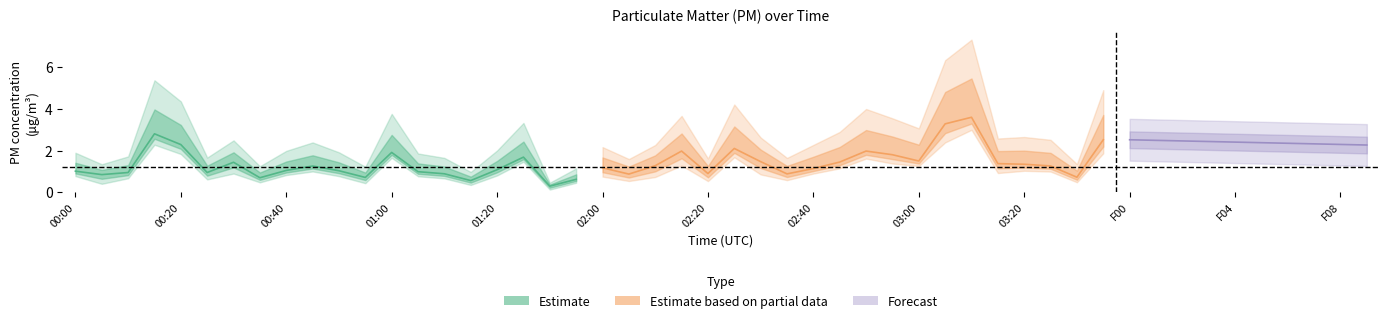

Does the chart have visible grid lines?

No